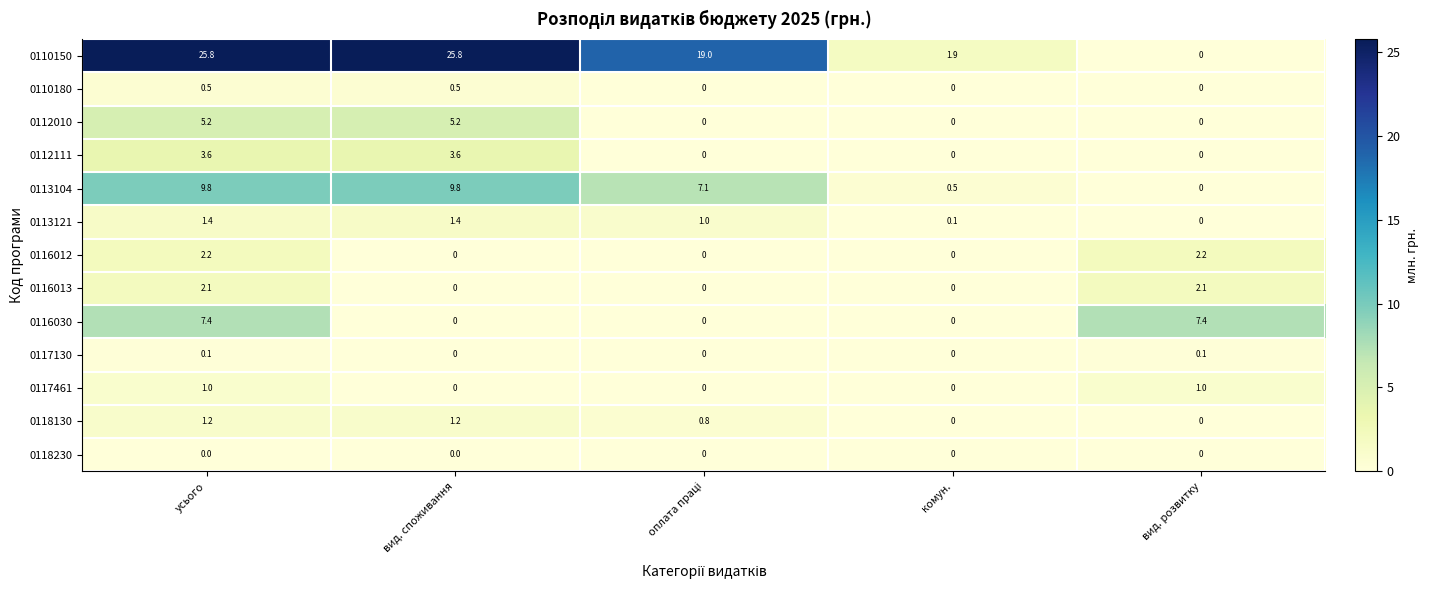

Is it true that 0112010 equals 2.7 at вид. споживання?

False